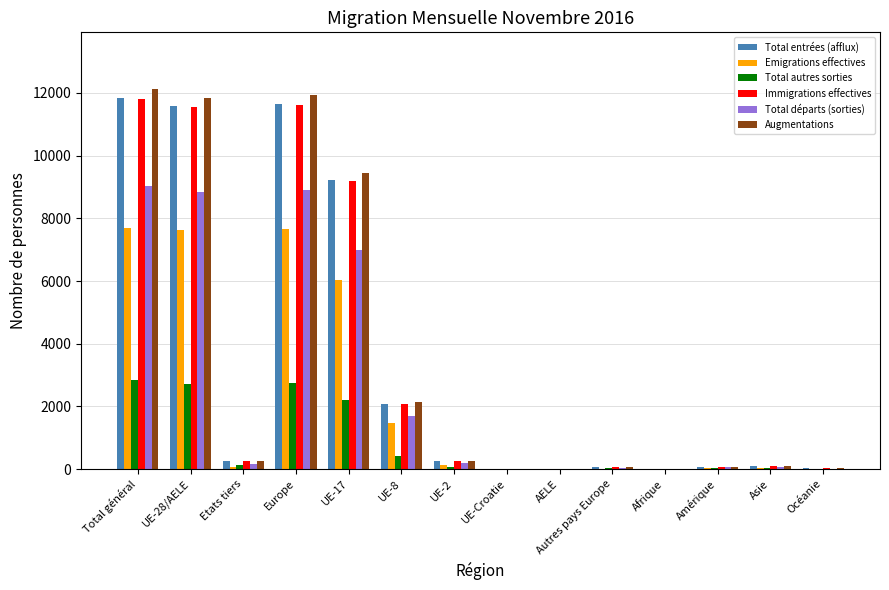

What is the sum of the Augmentations values at UE-28/AELE and Autres pays Europe?

11926